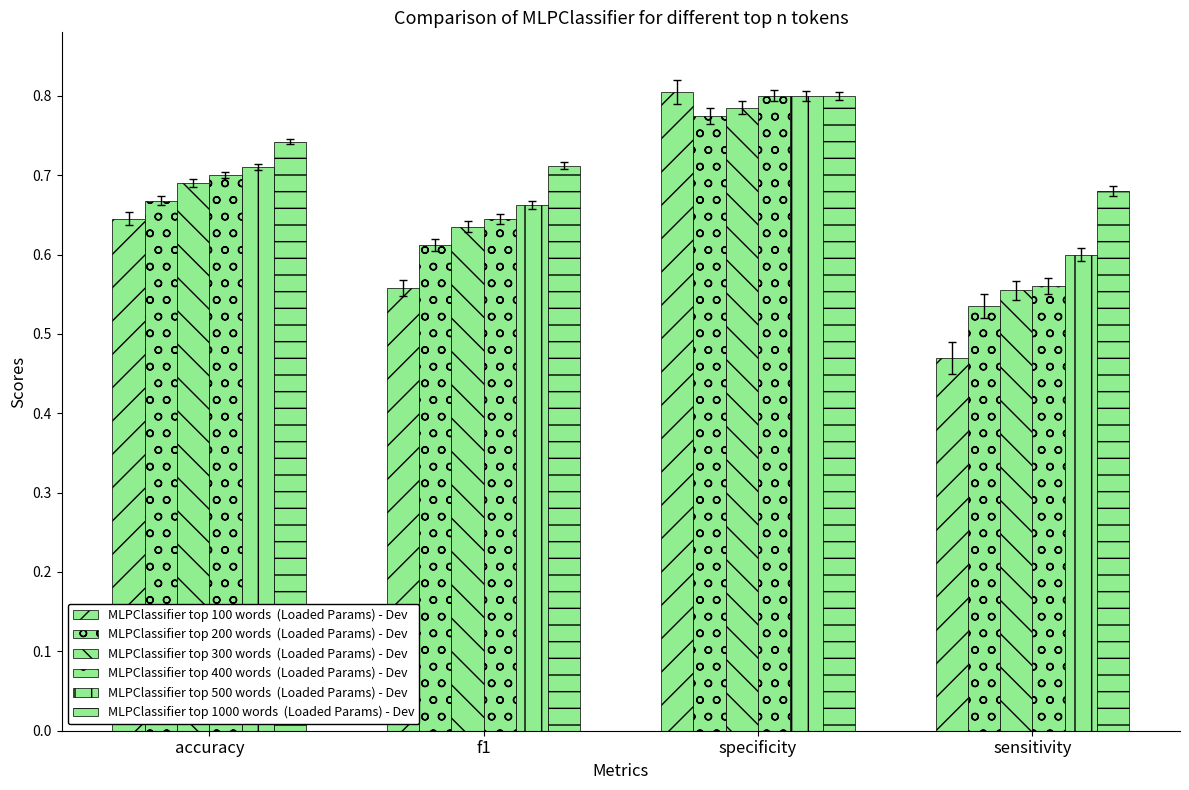

How many bars are there in each group?

6